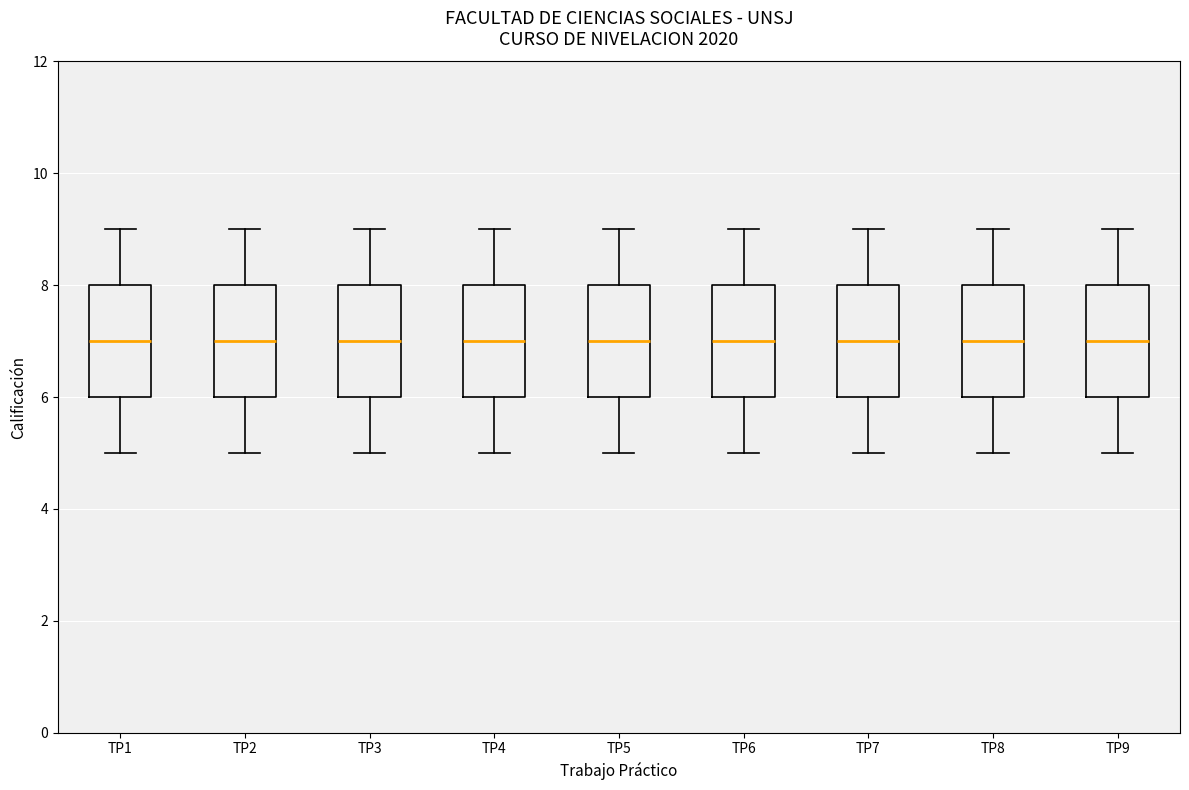

Reading left to right, read every box against the y-axis: the position of its median line, the range the box covers, and the ends of its whiskers. The values are not printed on the chart, so give them approximately, as read against the axis.

TP1: median 7, box 6 to 8, whiskers 5 to 9
TP2: median 7, box 6 to 8, whiskers 5 to 9
TP3: median 7, box 6 to 8, whiskers 5 to 9
TP4: median 7, box 6 to 8, whiskers 5 to 9
TP5: median 7, box 6 to 8, whiskers 5 to 9
TP6: median 7, box 6 to 8, whiskers 5 to 9
TP7: median 7, box 6 to 8, whiskers 5 to 9
TP8: median 7, box 6 to 8, whiskers 5 to 9
TP9: median 7, box 6 to 8, whiskers 5 to 9